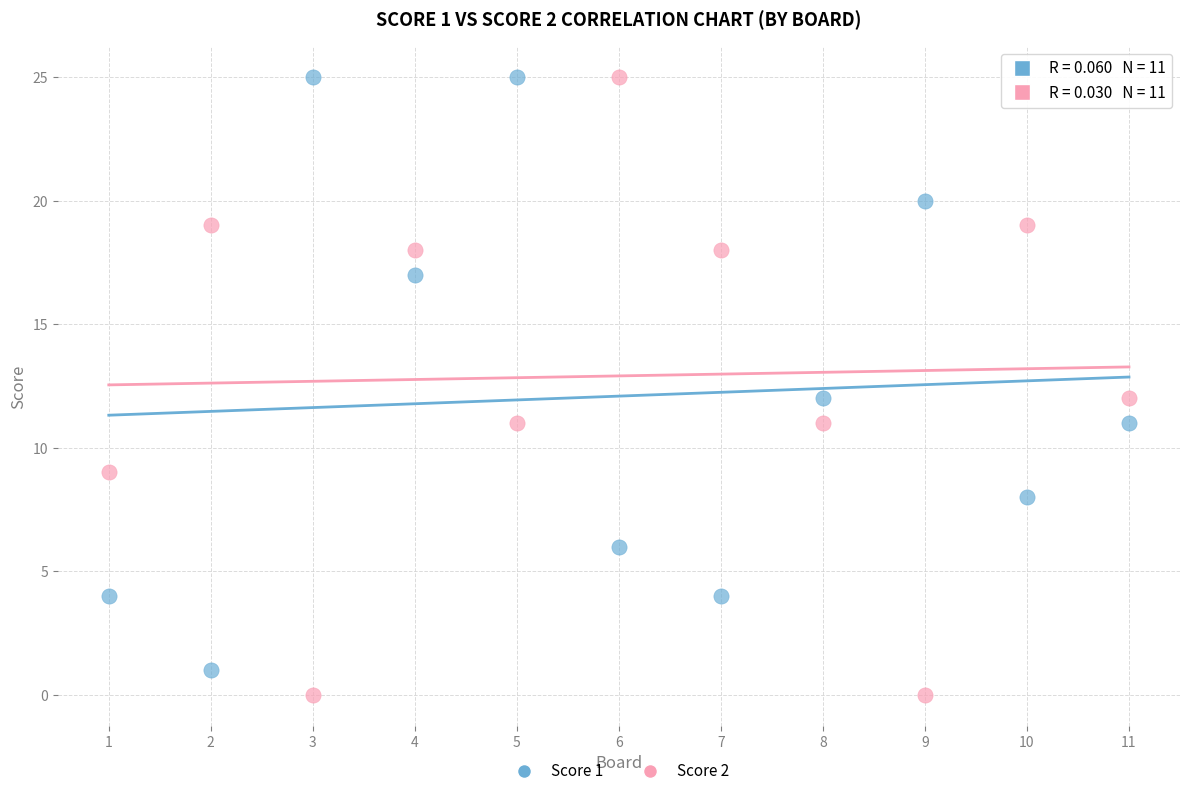

What are all the series names shown in the legend?

Score 1, Score 2